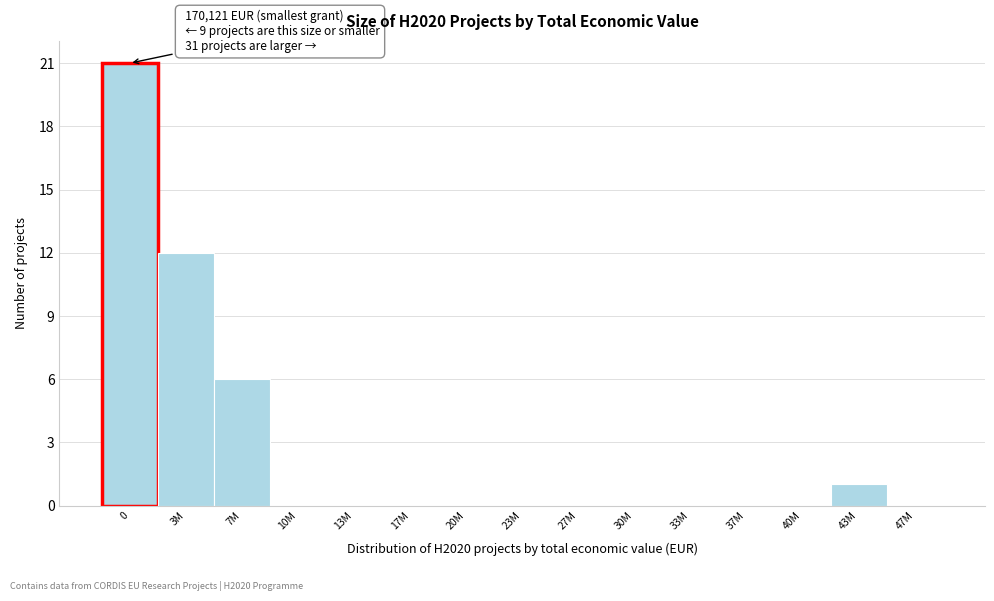

Reading left to right, extract all data points from this chart.

0=21	3M=12	7M=6	10M=0	13M=0	17M=0	20M=0	23M=0	27M=0	30M=0	33M=0	37M=0	40M=0	43M=1	47M=0